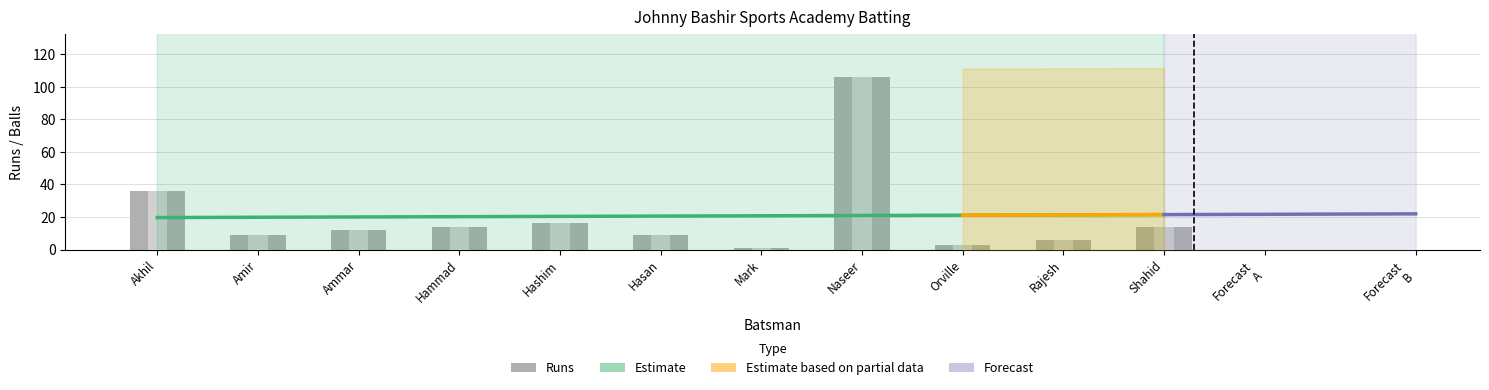

Is it true that Balls equals 6 at Rajesh?

True